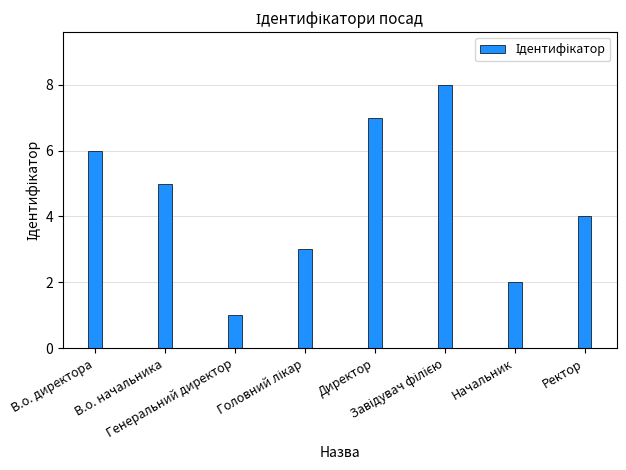

What is the sum of all values?

36